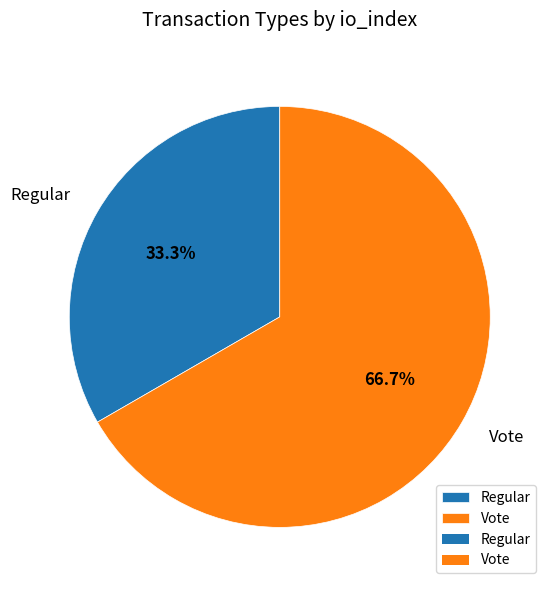

What is the largest slice in the pie chart?

Vote